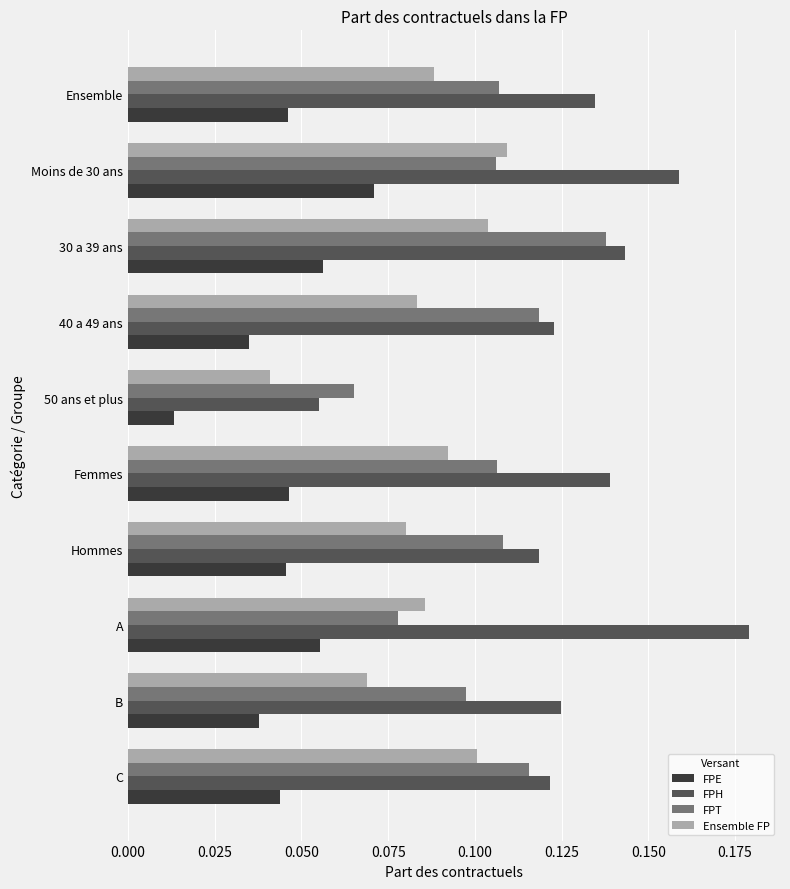

What is the sum of all FPE values?

0.5